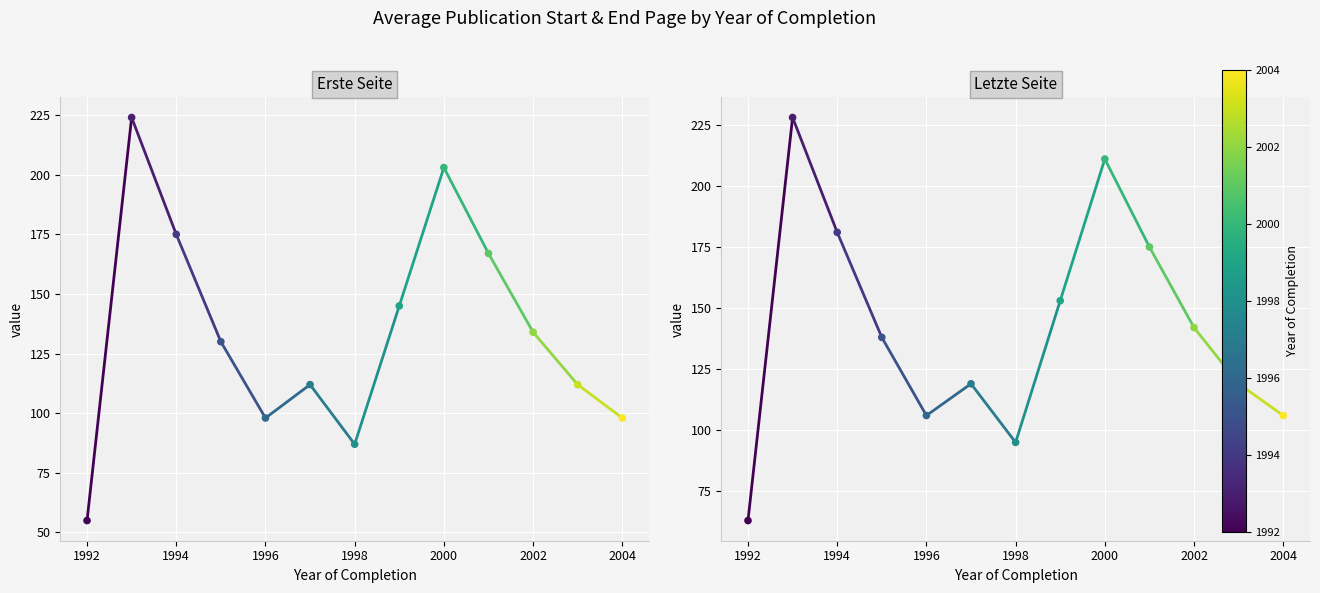

Which series contains the highest Y value?

Letzte Seite